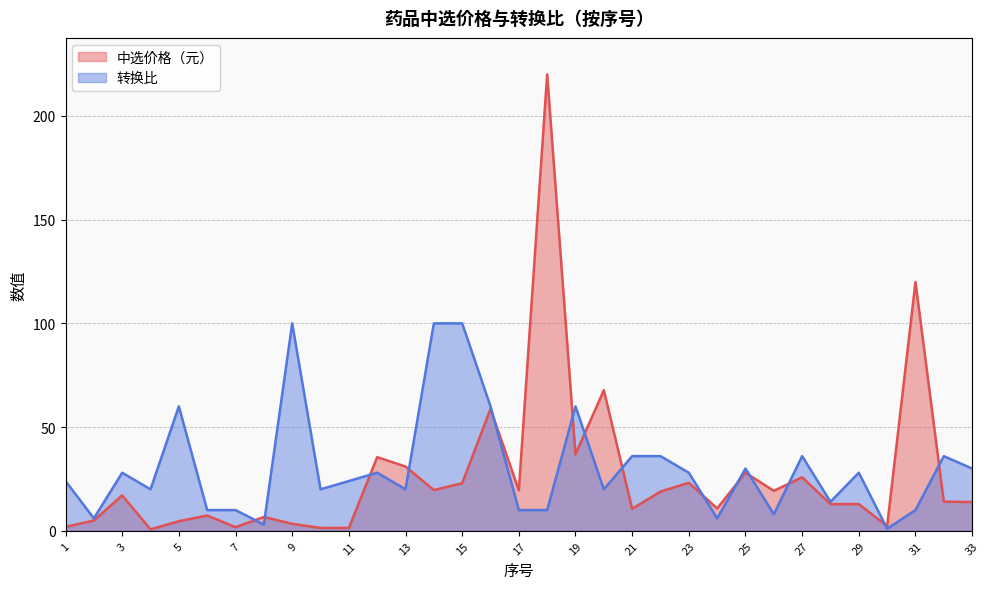

How many lines are shown in the chart?

2